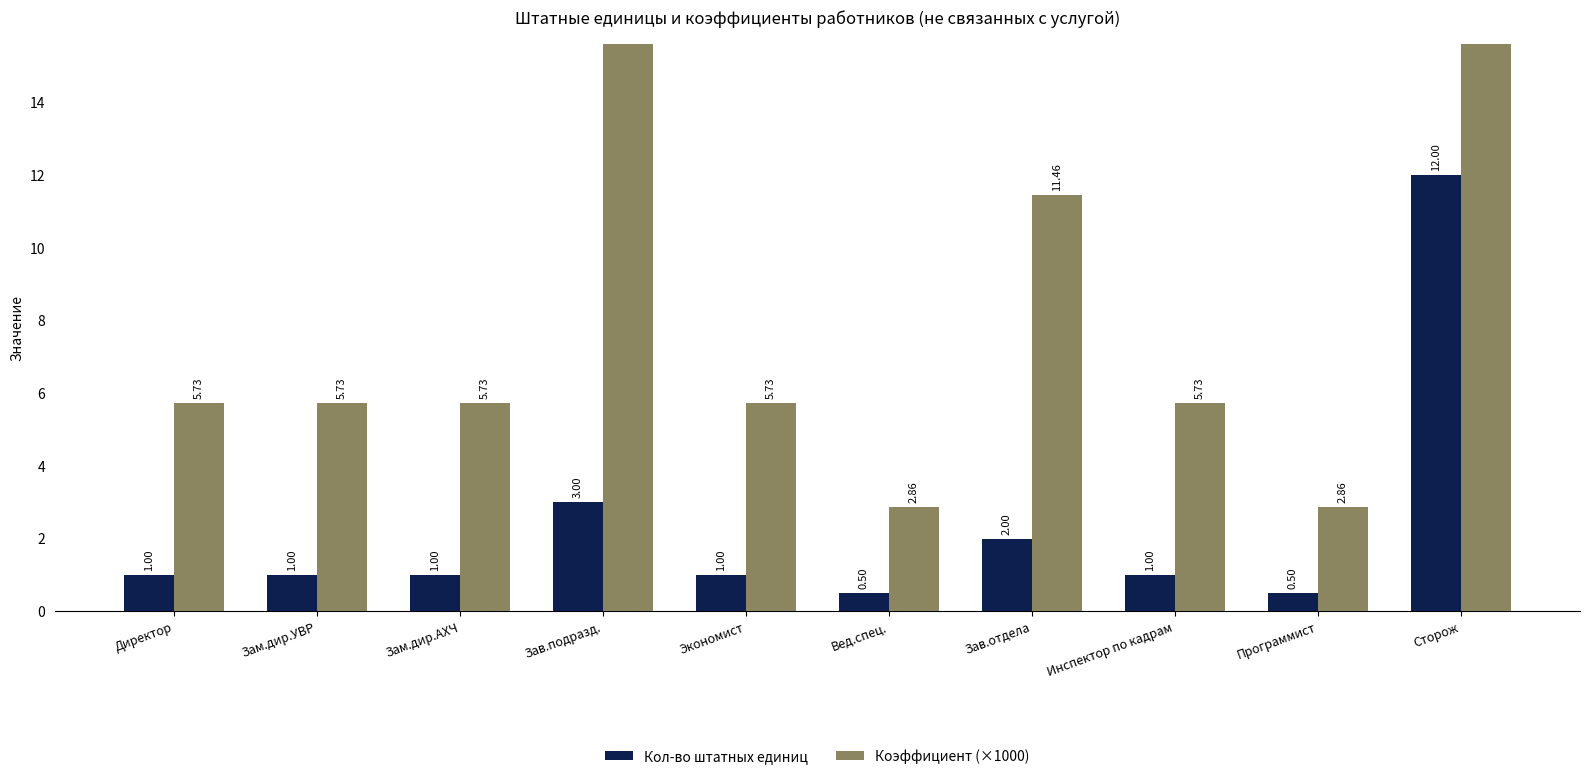

What is the label of the 4th bar from the right?

Зав.отдела